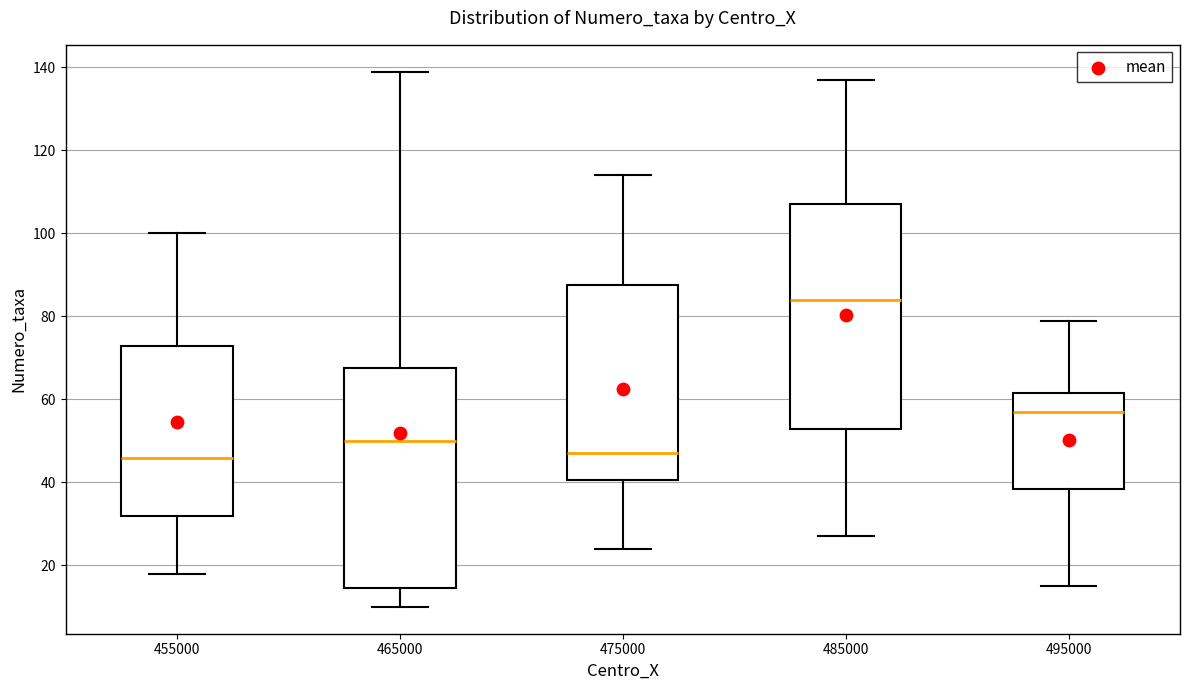

Reading left to right, read every box against the y-axis: the position of its median line, the range the box covers, and the ends of its whiskers. The values are not printed on the chart, so give them approximately, as read against the axis.

455000: median 46, box 32 to 74, whiskers 18 to 100
465000: median 50, box 14 to 68, whiskers 10 to 140
475000: median 48, box 40 to 88, whiskers 24 to 114
485000: median 84, box 54 to 108, whiskers 28 to 138
495000: median 58, box 38 to 62, whiskers 16 to 80